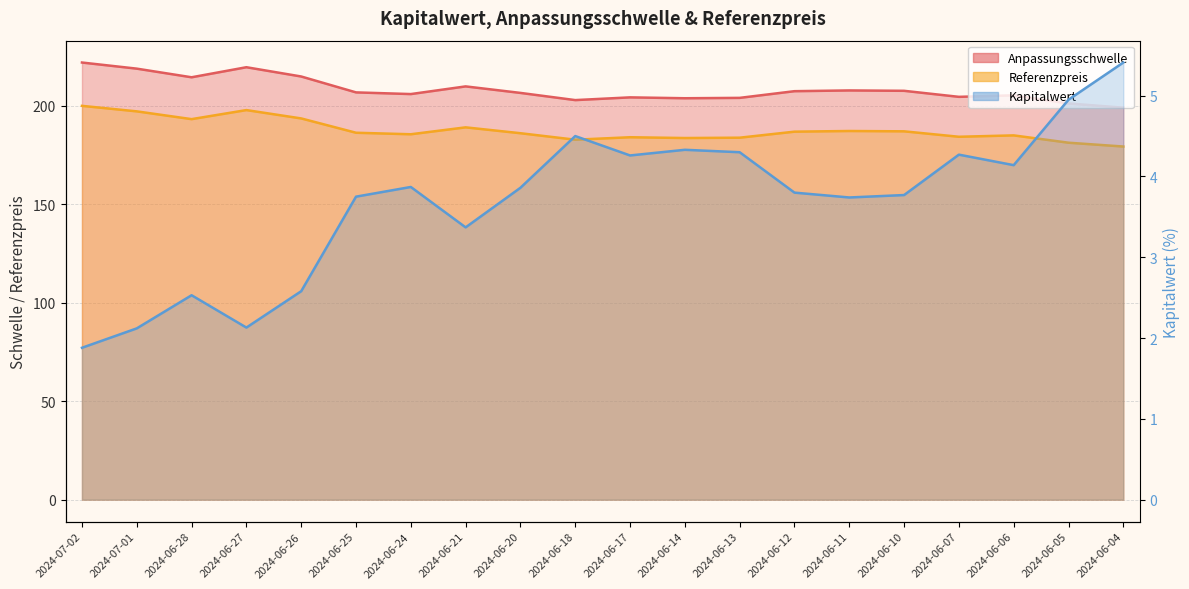

Which series has the widest spread of values?

Anpassungsschwelle